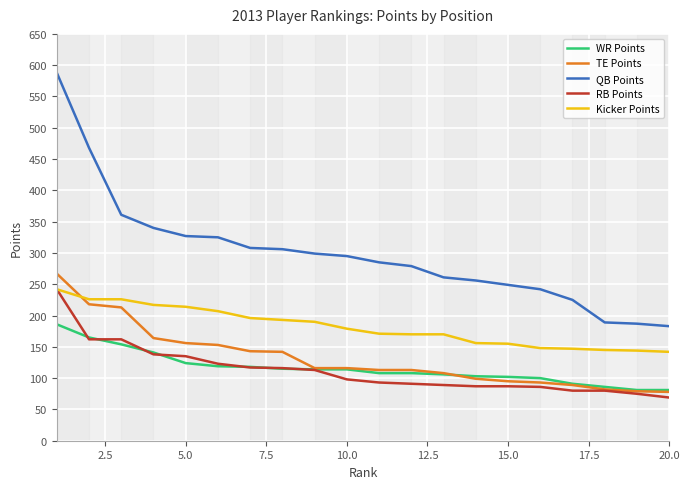

Which series has the largest total across all categories?

QB Points